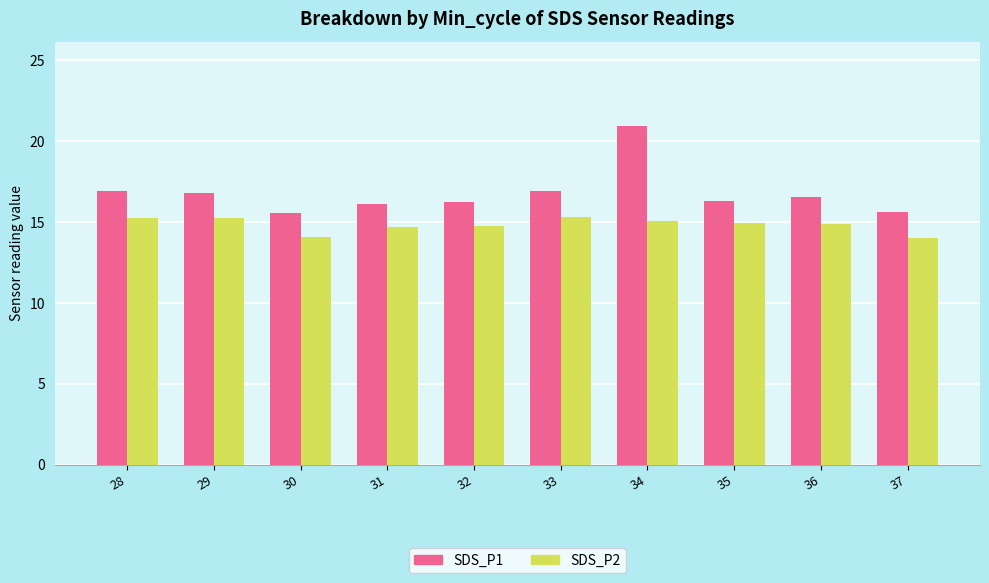

What is the sum of the SDS_P2 values at 28 and 31?

29.9